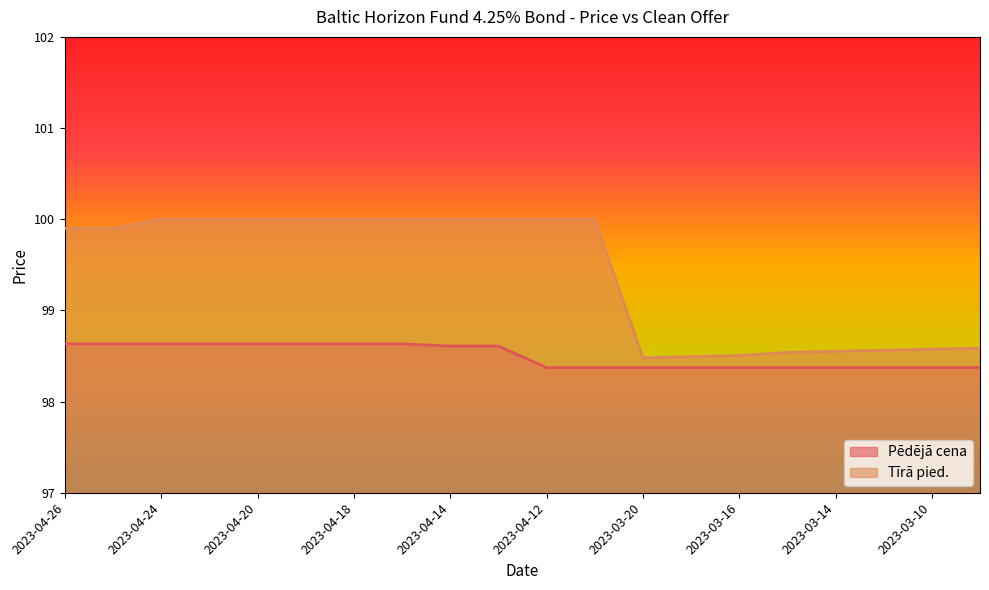

The Tīrā pied. series shows 64.1 at 2023-03-09. True or false?

False